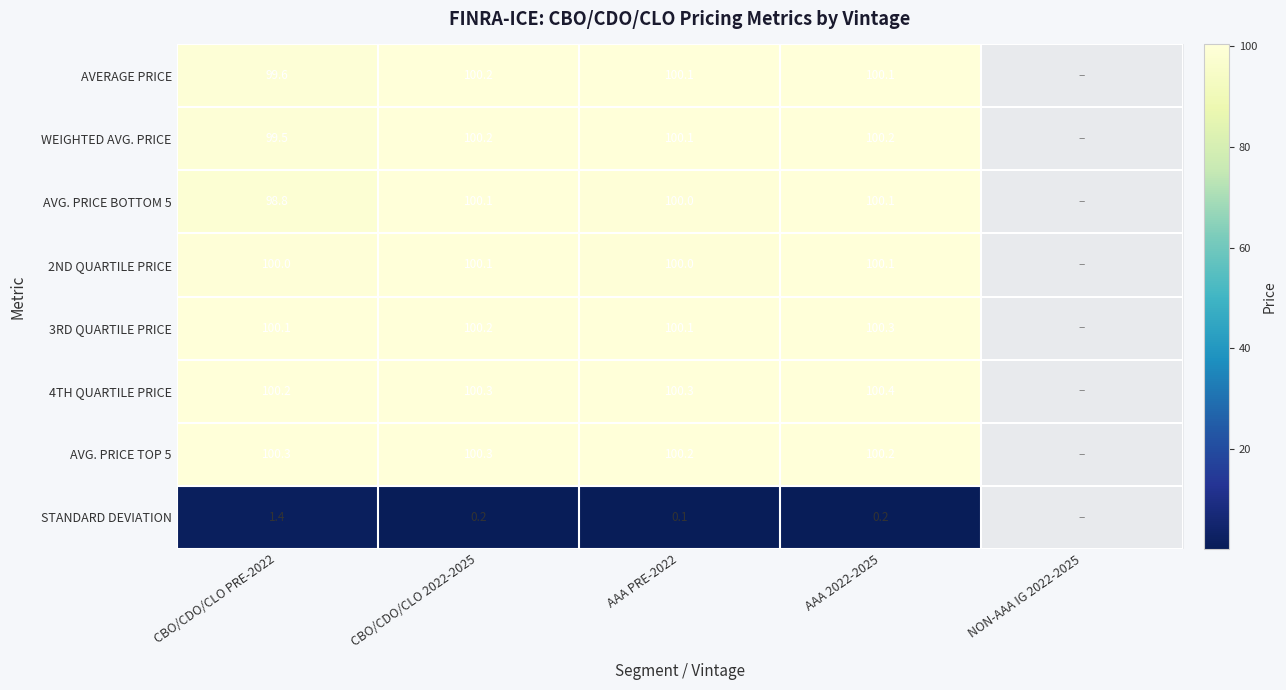

How many distinct data groups are displayed?

8